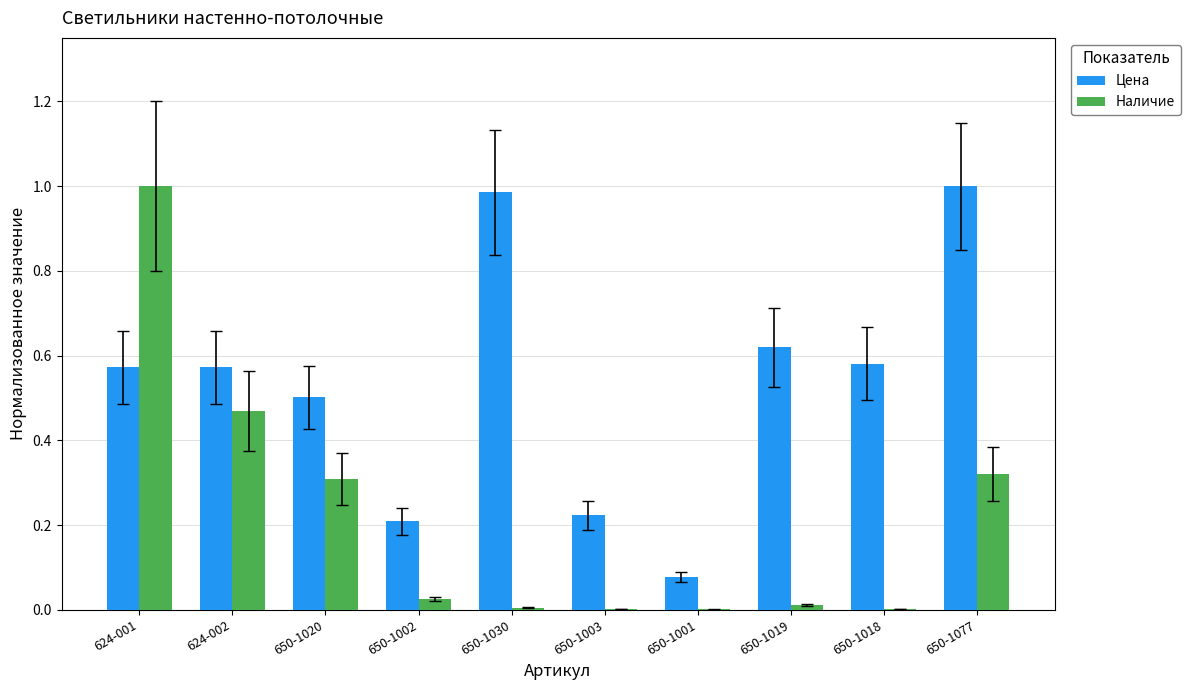

At which category is the sum across all series the highest?

624-001